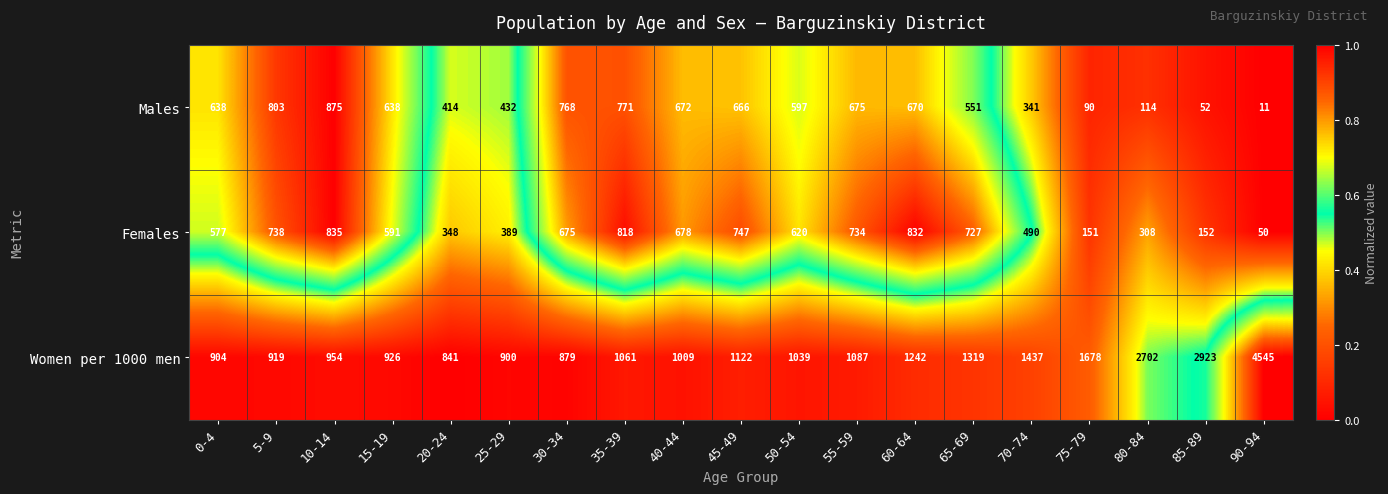

At which category is the sum across all series the highest?

90-94